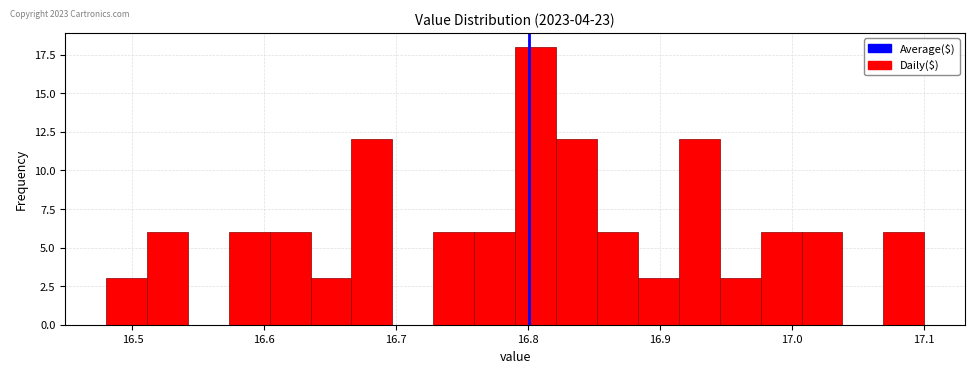

Read against the x-axis, roughly where is the centre of the tallest bar?

16.81